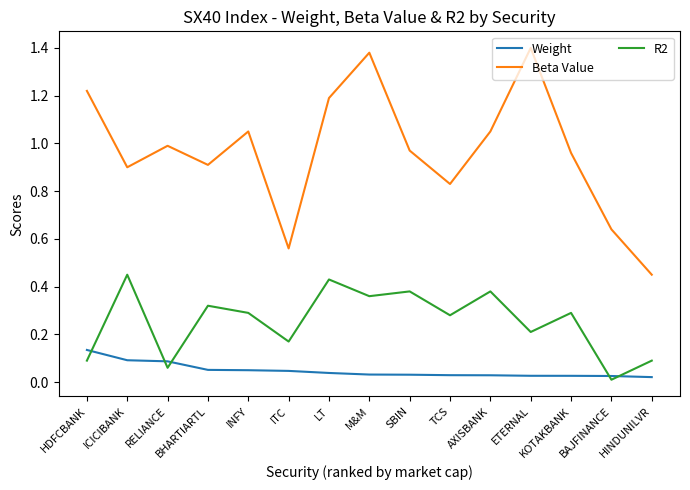

How many interior local peaks does the Beta Value series have?

4